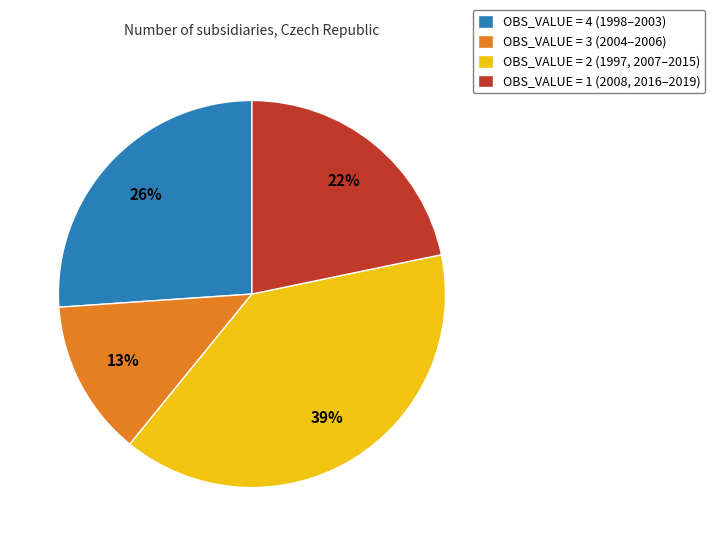

Rank the categories by value from highest to lowest.

OBS_VALUE = 2 (1997, 2007–2015), OBS_VALUE = 4 (1998–2003), OBS_VALUE = 1 (2008, 2016–2019), OBS_VALUE = 3 (2004–2006)